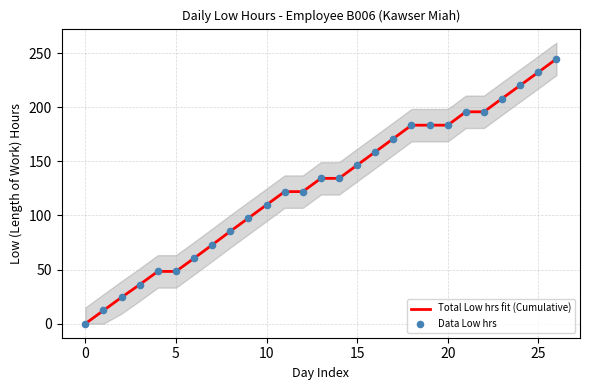

Which series contains the lowest Y value?

Total Low hrs fit (Cumulative)